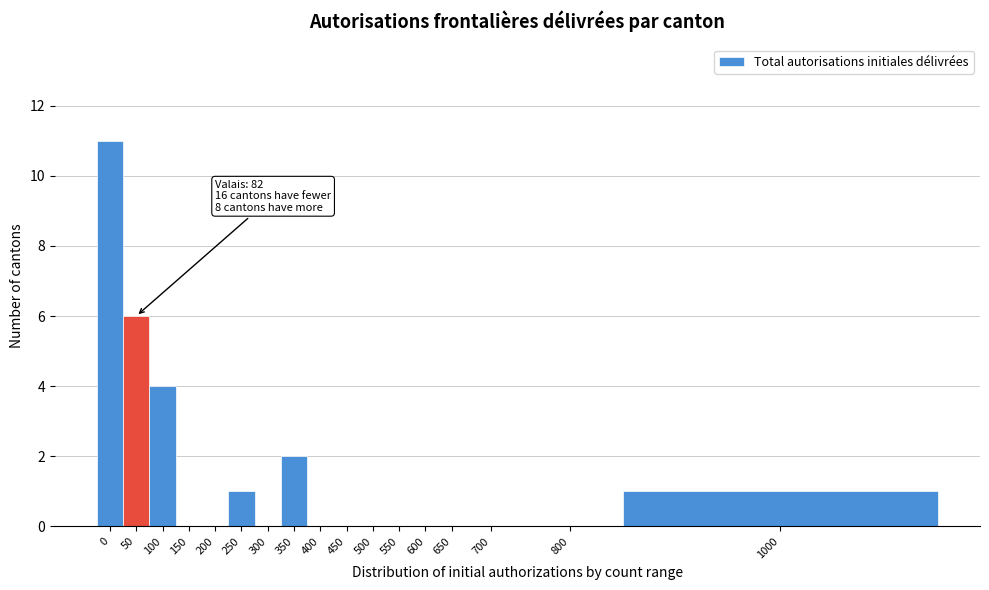

Reading right to left, extract all data points from this chart.

1000=1	800=0	700=0	650=0	600=0	550=0	500=0	450=0	400=0	350=2	300=0	250=1	200=0	150=0	100=4	50=6	0=11